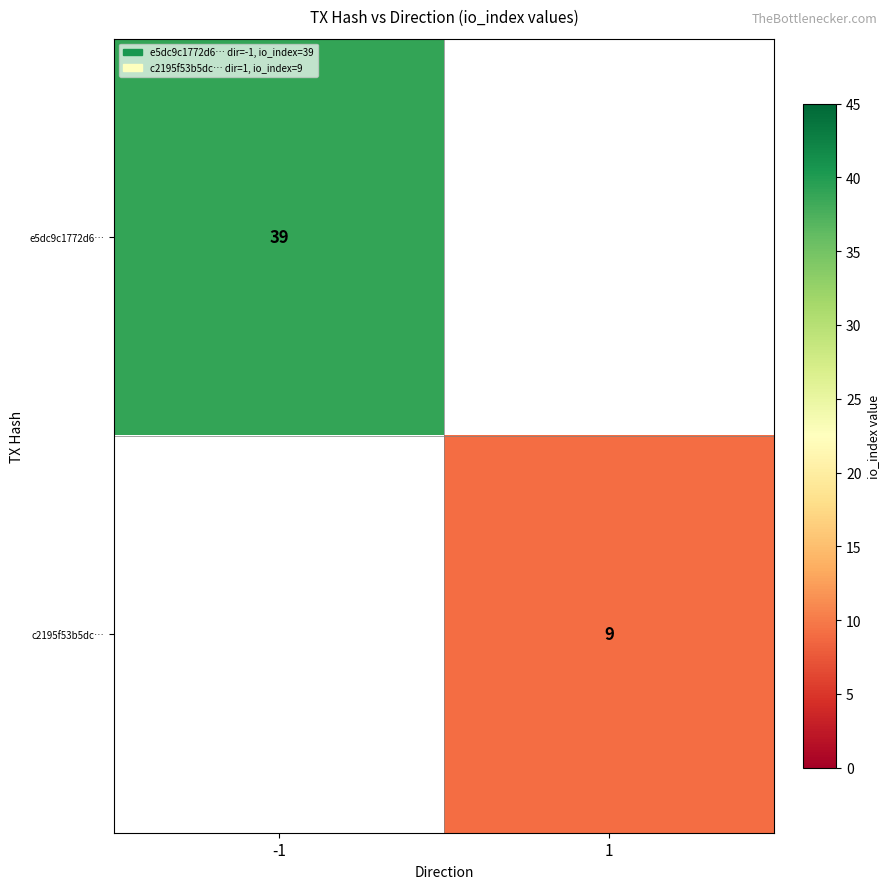

How many categories are shown in the chart?

2